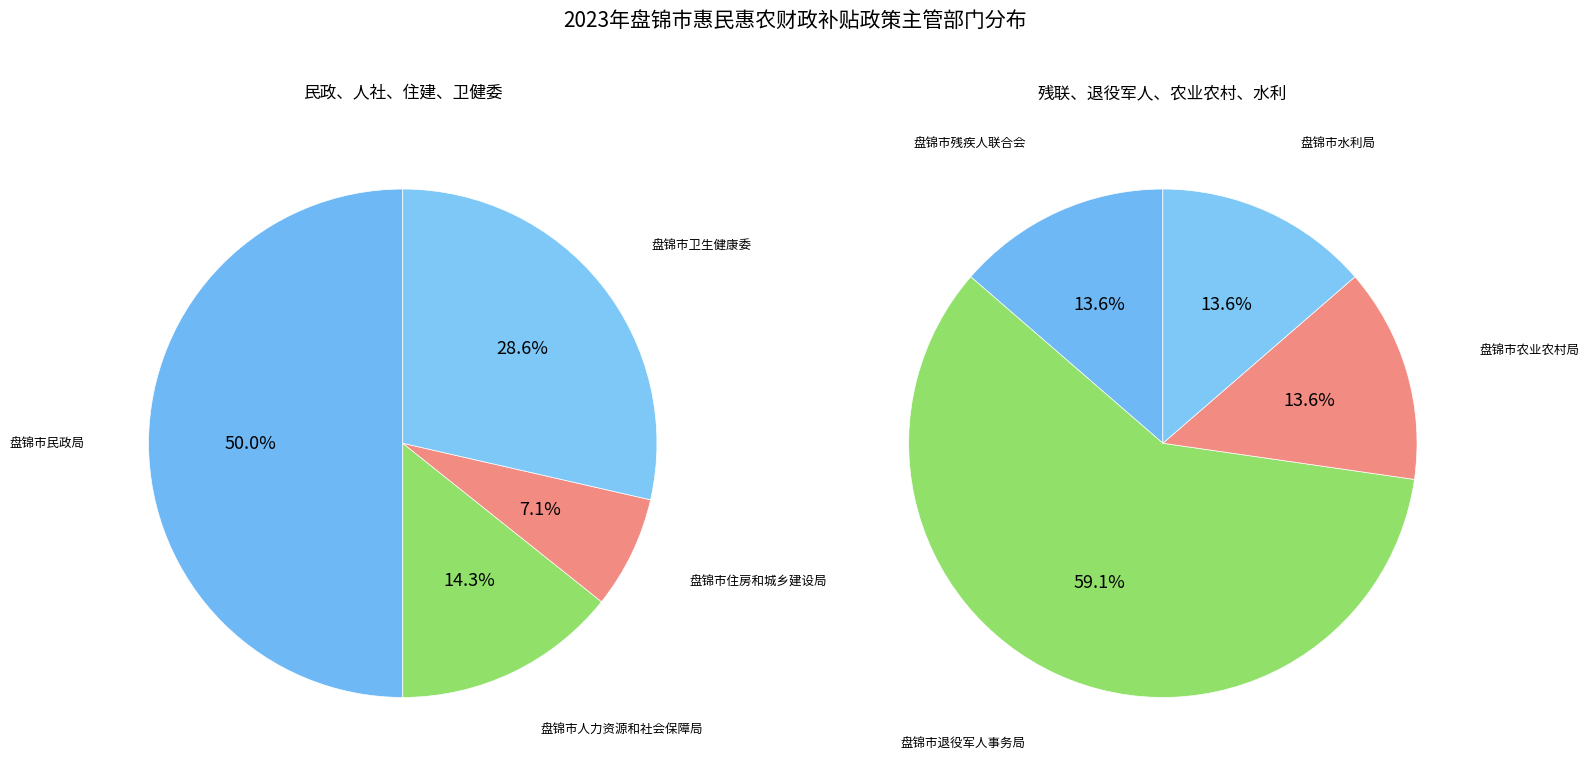

Is 盘锦市农业农村局 the majority of the pie?

No